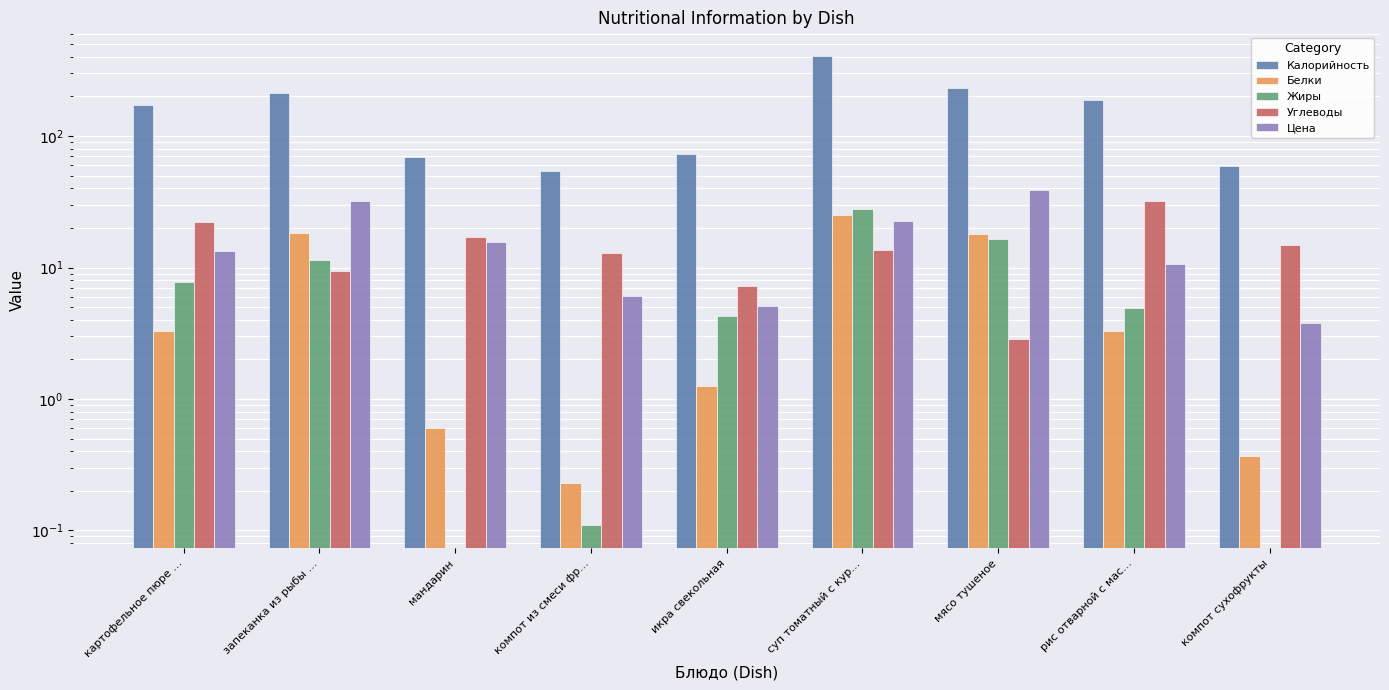

True or false: Жиры has a value of 11.3 at запеканка из рыбы ….

True